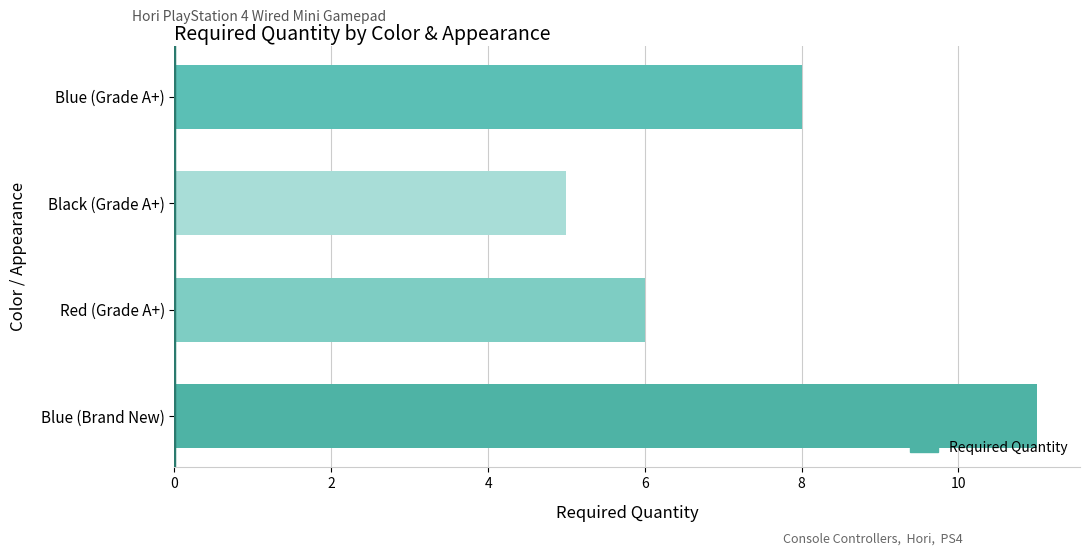

Reading bottom to top, extract all data points from this chart.

Blue (Brand New)=11	Red (Grade A+)=6	Black (Grade A+)=5	Blue (Grade A+)=8